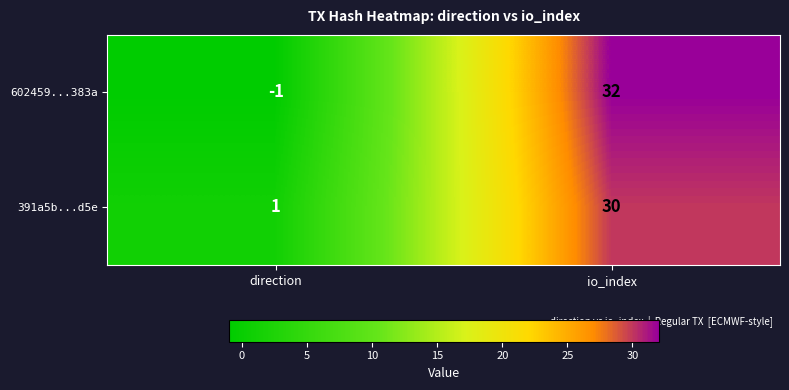

What is the difference between the highest and lowest values at direction?

2